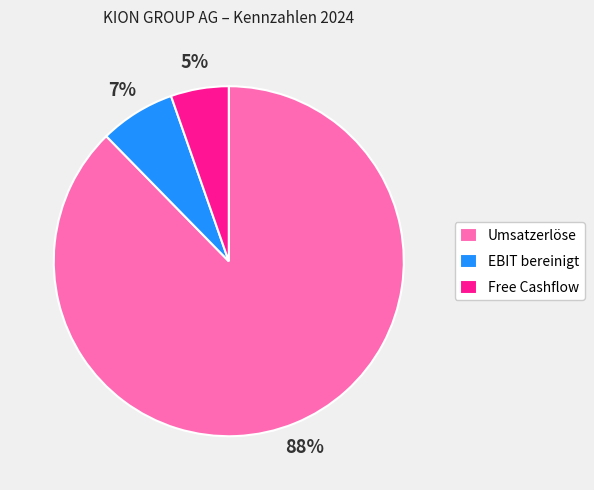

Is it true that EBIT bereinigt is 7% of the pie?

True